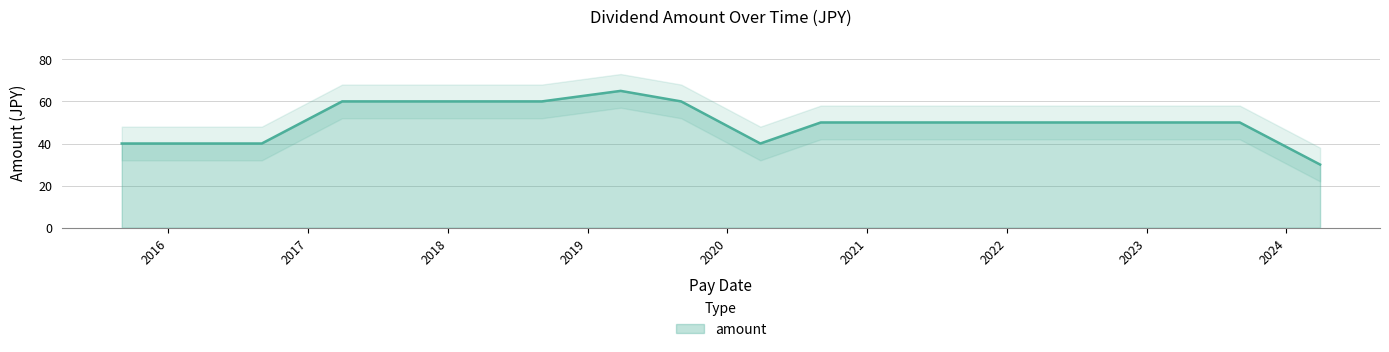

Where is the first local maximum?

2019-03-28